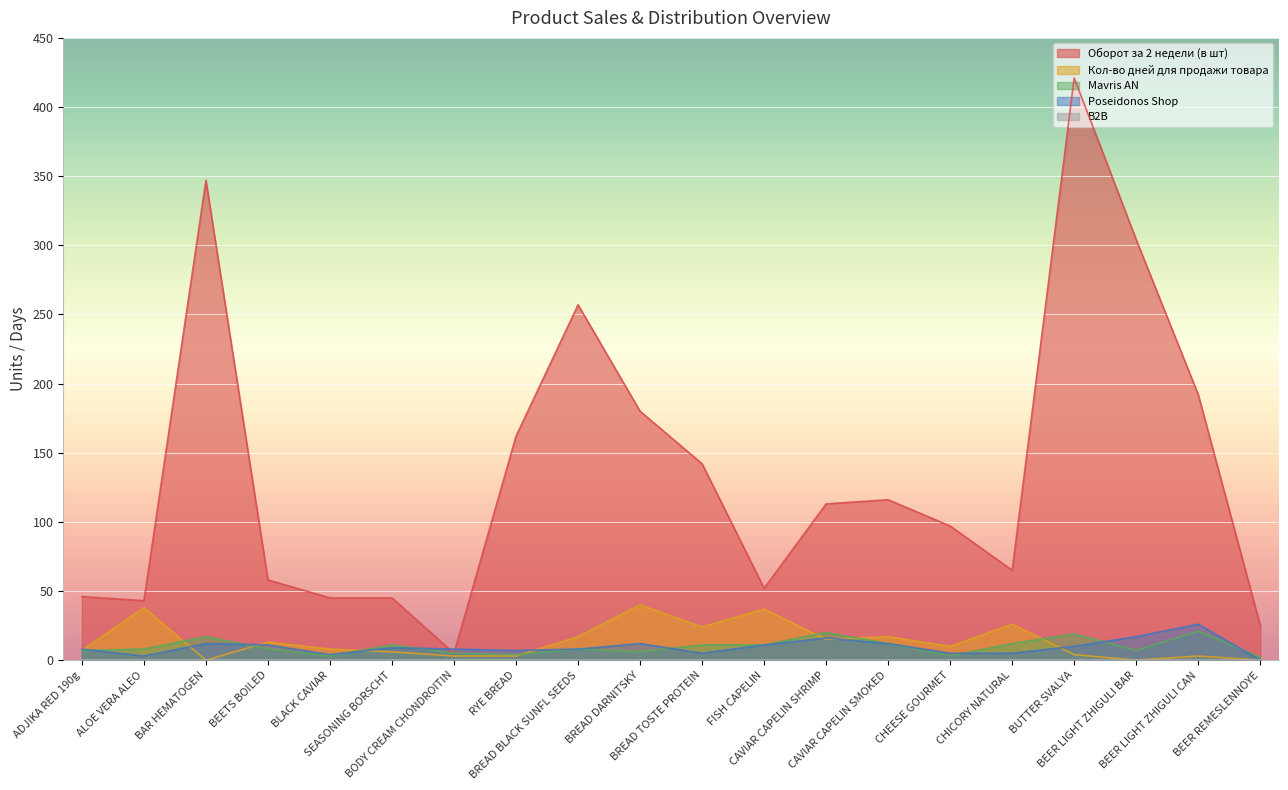

Which category has the highest value across all series?

BUTTER SVALYA